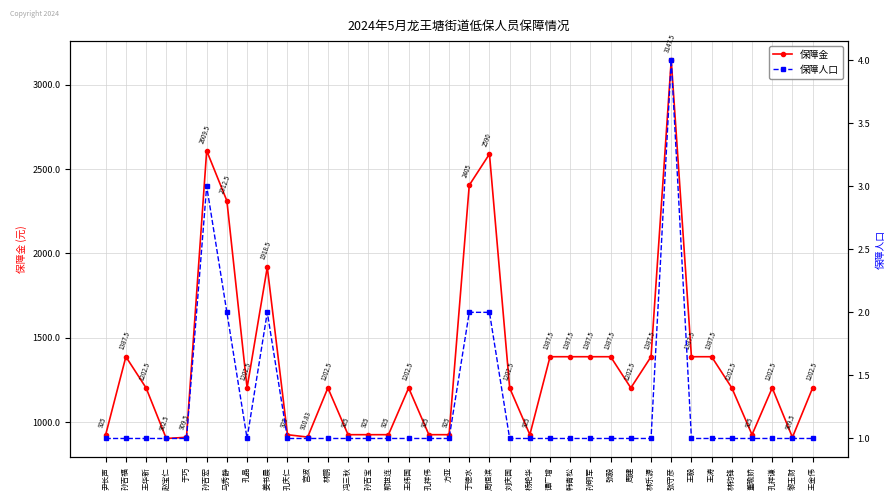

What is the total value across all series at 董瑜娇?

926.0